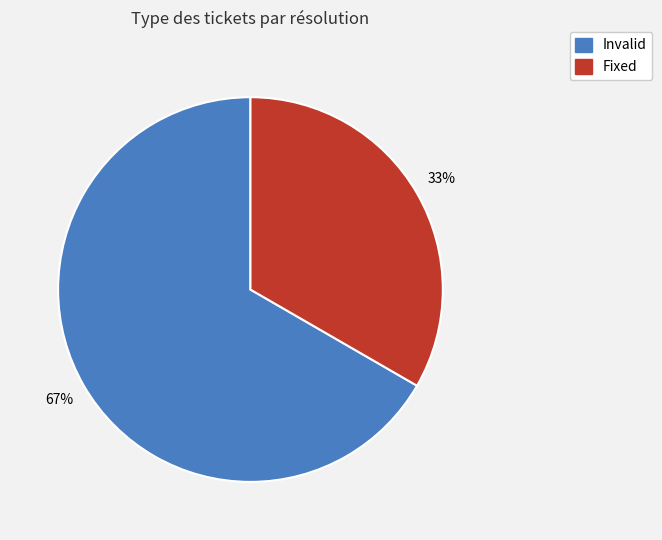

Count the number of slices in the pie.

2